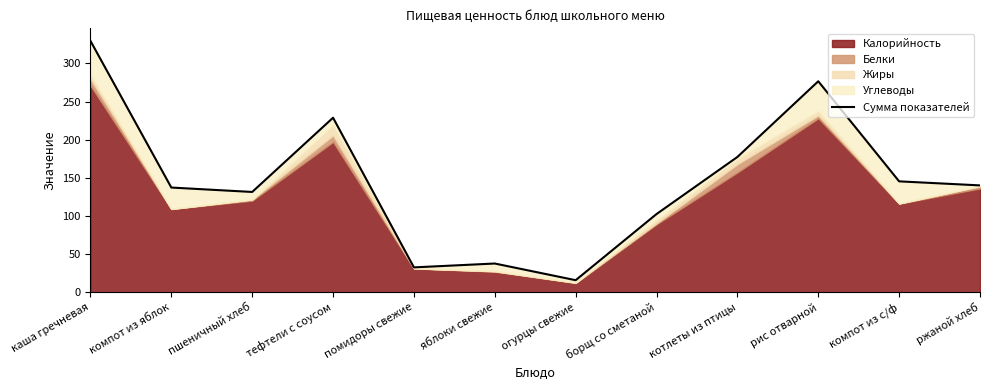

List the labels in order of value, smallest first.

огурцы свежие, помидоры свежие, яблоки свежие, борщ со сметаной, пшеничный хлеб, компот из яблок, ржаной хлеб, компот из с/ф, котлеты из птицы, тефтели с соусом, рис отварной, каша гречневая